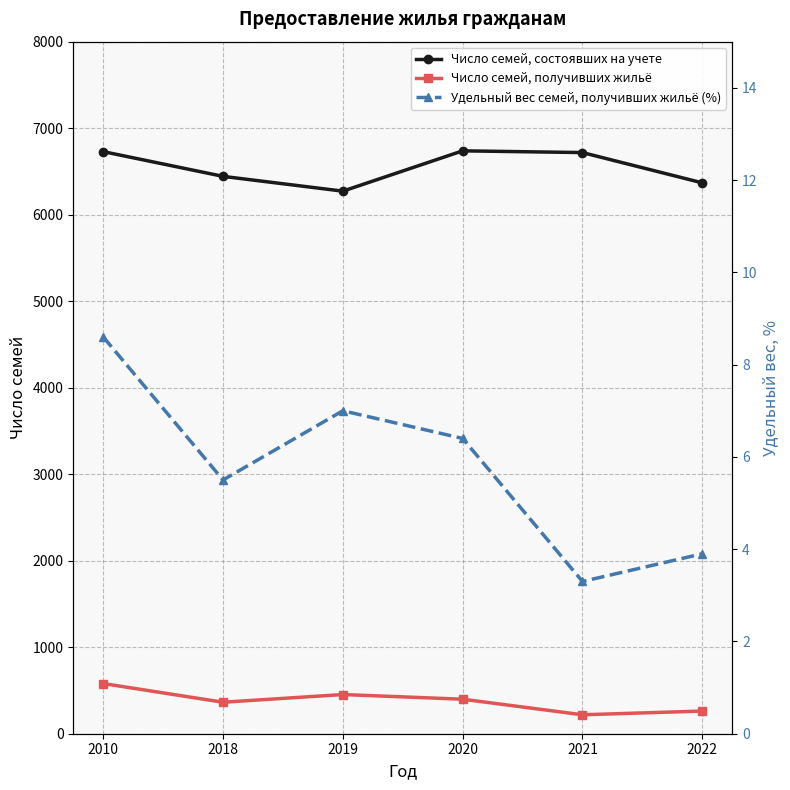

What is the greatest value displayed?

6738.0